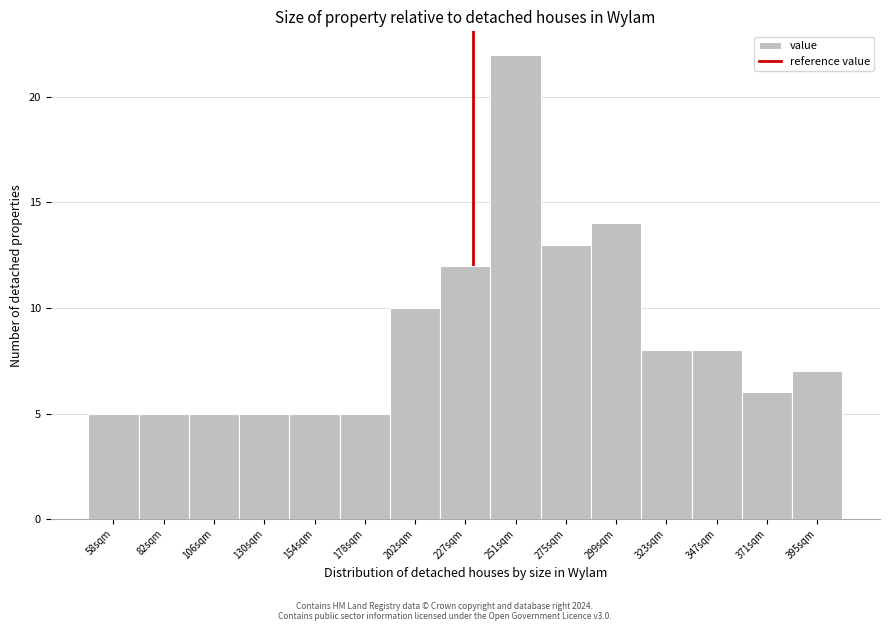

Reading left to right, list every bar in this chart as the range it spans on the x-axis followed by its height. Neither the bar edges nor the heights are printed on the chart, so give them approximately, as read against the axes.

45 to 70: 5
70 to 95: 5
95 to 120: 5
120 to 140: 5
140 to 165: 5
165 to 190: 5
190 to 215: 10
215 to 240: 12
240 to 265: 22
265 to 285: 13
285 to 310: 14
310 to 335: 8
335 to 360: 8
360 to 385: 6
385 to 405: 7